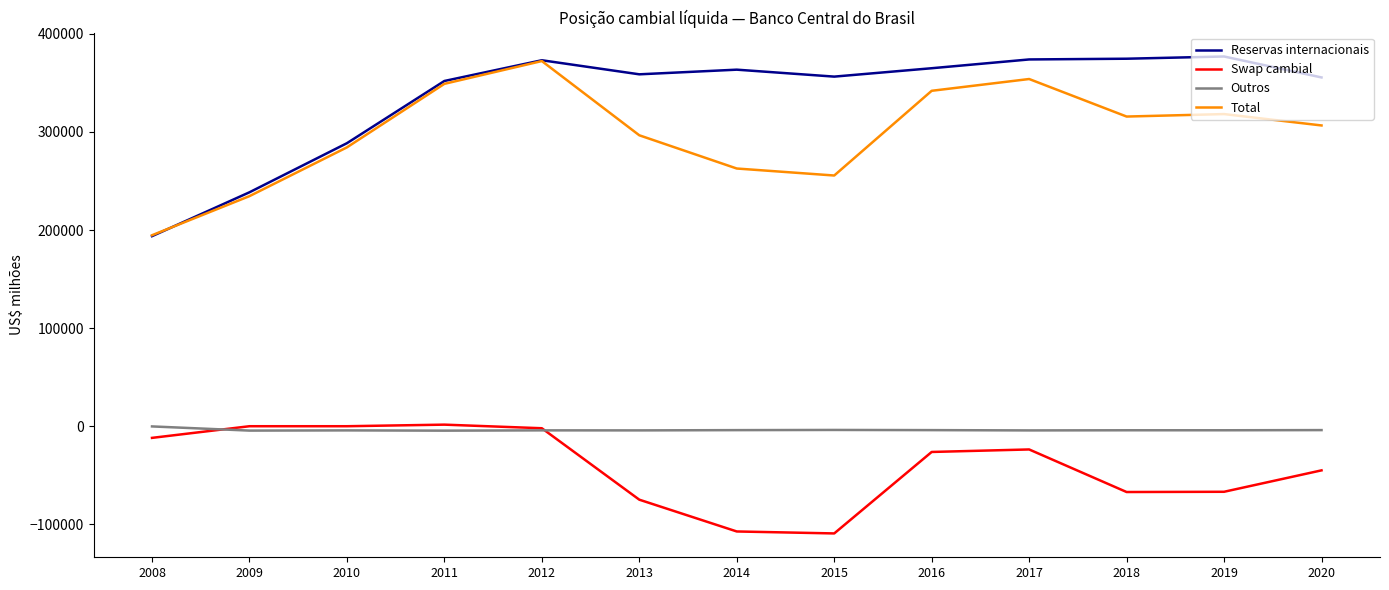

At which label does Total reach its peak?

2012